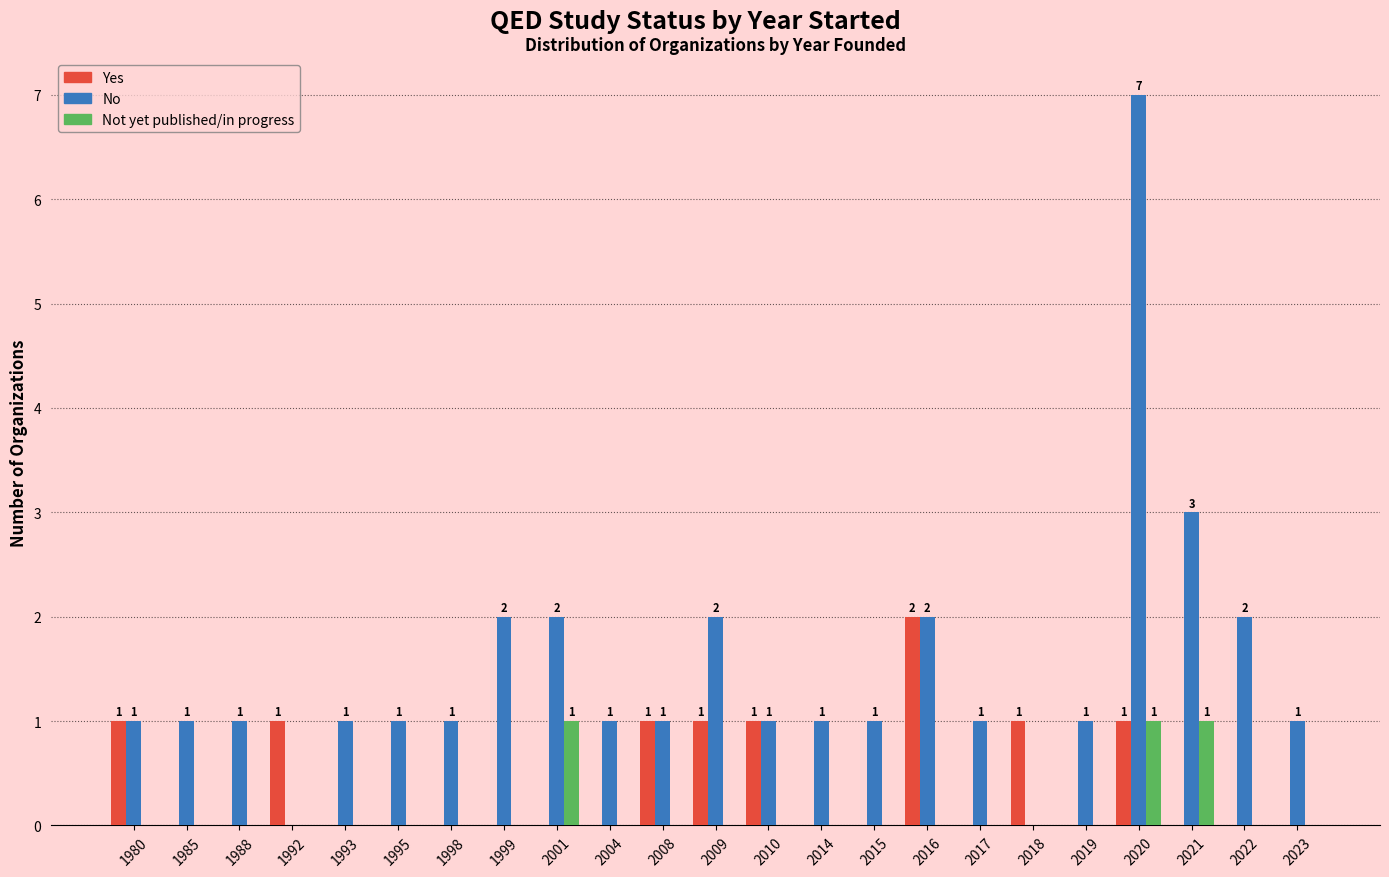

Reading right to left, extract all data points from this chart.

Yes: 2023=0	2022=0	2021=0	2020=1	2019=0	2018=1	2017=0	2016=2	2015=0	2014=0	2010=1	2009=1	2008=1	2004=0	2001=0	1999=0	1998=0	1995=0	1993=0	1992=1	1988=0	1985=0	1980=1
No: 2023=1	2022=2	2021=3	2020=7	2019=1	2018=0	2017=1	2016=2	2015=1	2014=1	2010=1	2009=2	2008=1	2004=1	2001=2	1999=2	1998=1	1995=1	1993=1	1992=0	1988=1	1985=1	1980=1
Not yet published/in progress: 2023=0	2022=0	2021=1	2020=1	2019=0	2018=0	2017=0	2016=0	2015=0	2014=0	2010=0	2009=0	2008=0	2004=0	2001=1	1999=0	1998=0	1995=0	1993=0	1992=0	1988=0	1985=0	1980=0